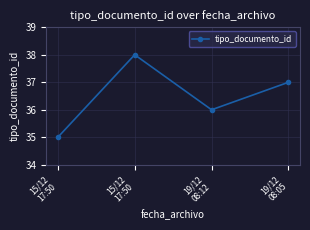

Which label corresponds to the largest value in the chart?

15/12
17:50